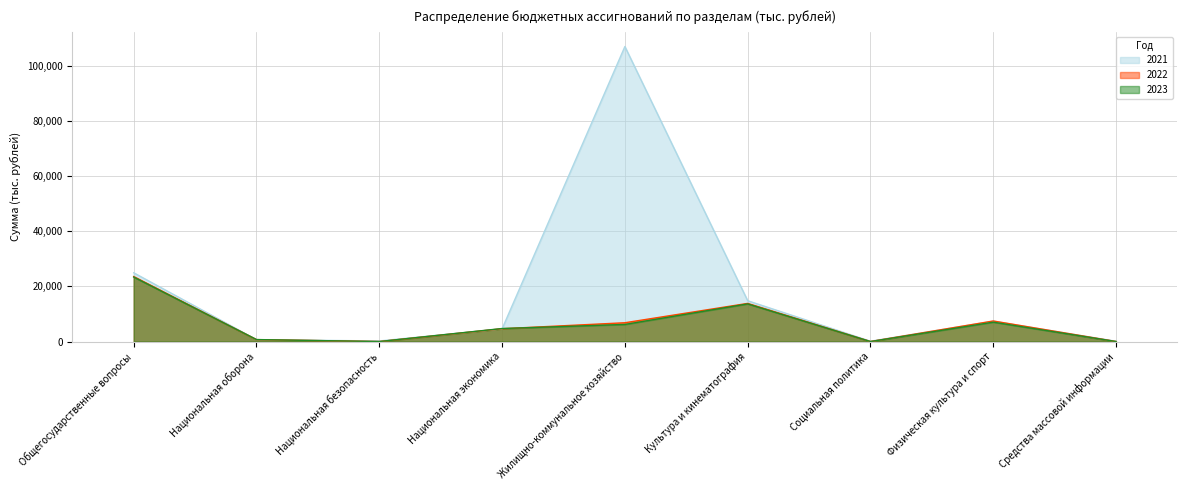

After their last crossing, which series has the higher values: 2023 or 2022?

2022